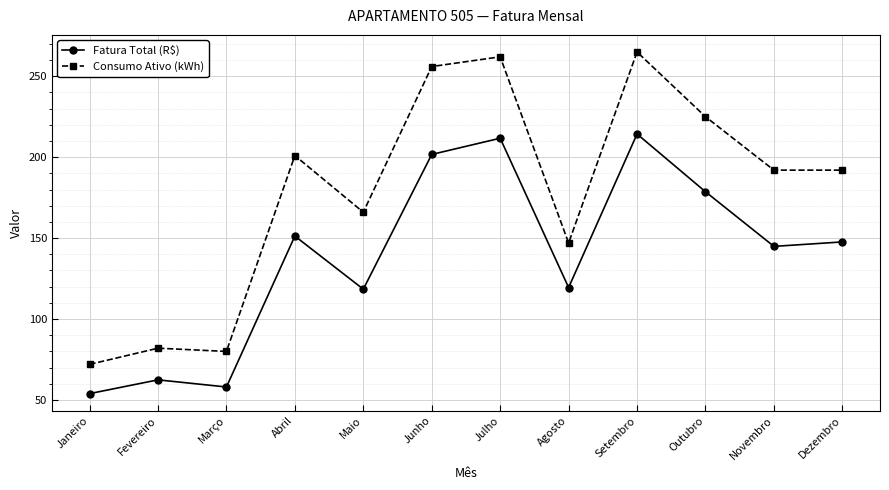

The value of Consumo Ativo (kWh) at Fevereiro is 82.0. True or false?

True